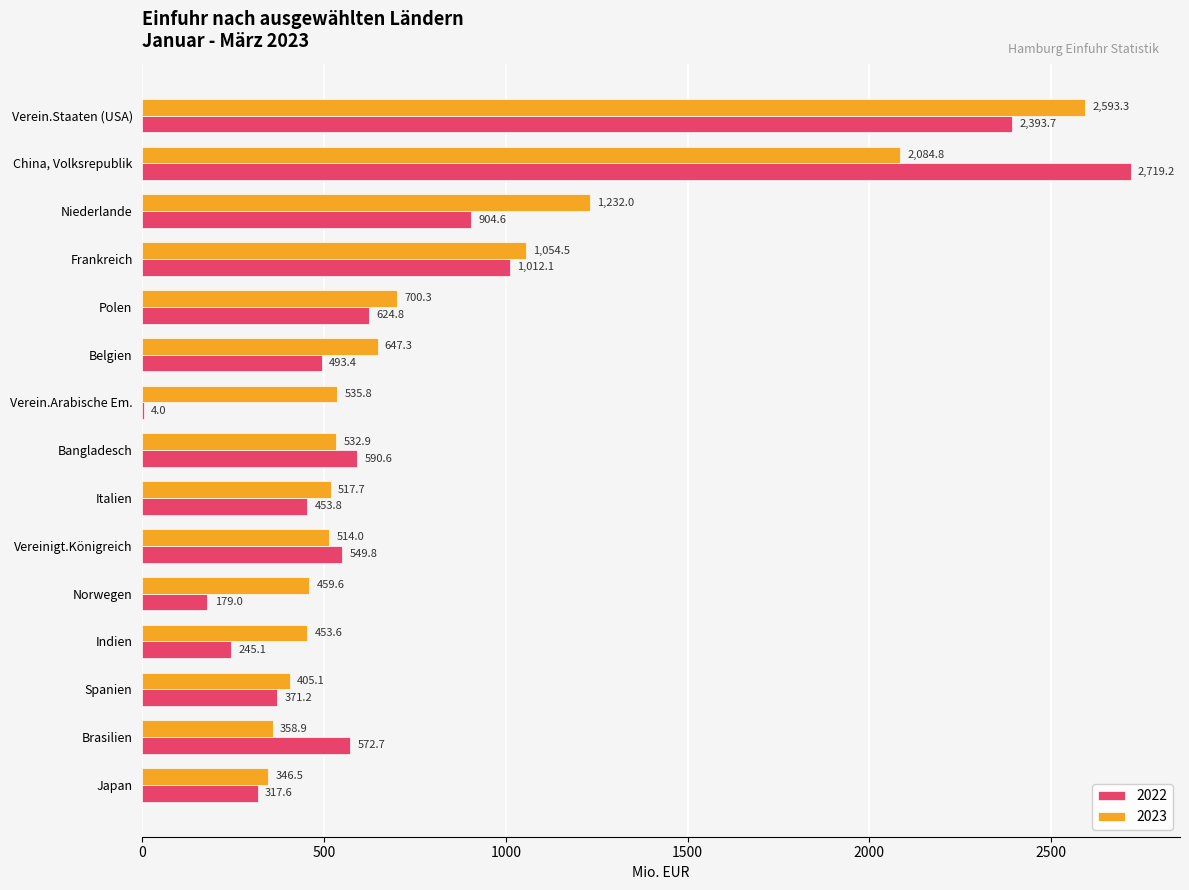

Which series changed the most between Verein.Arabische Em. and Bangladesch?

2022